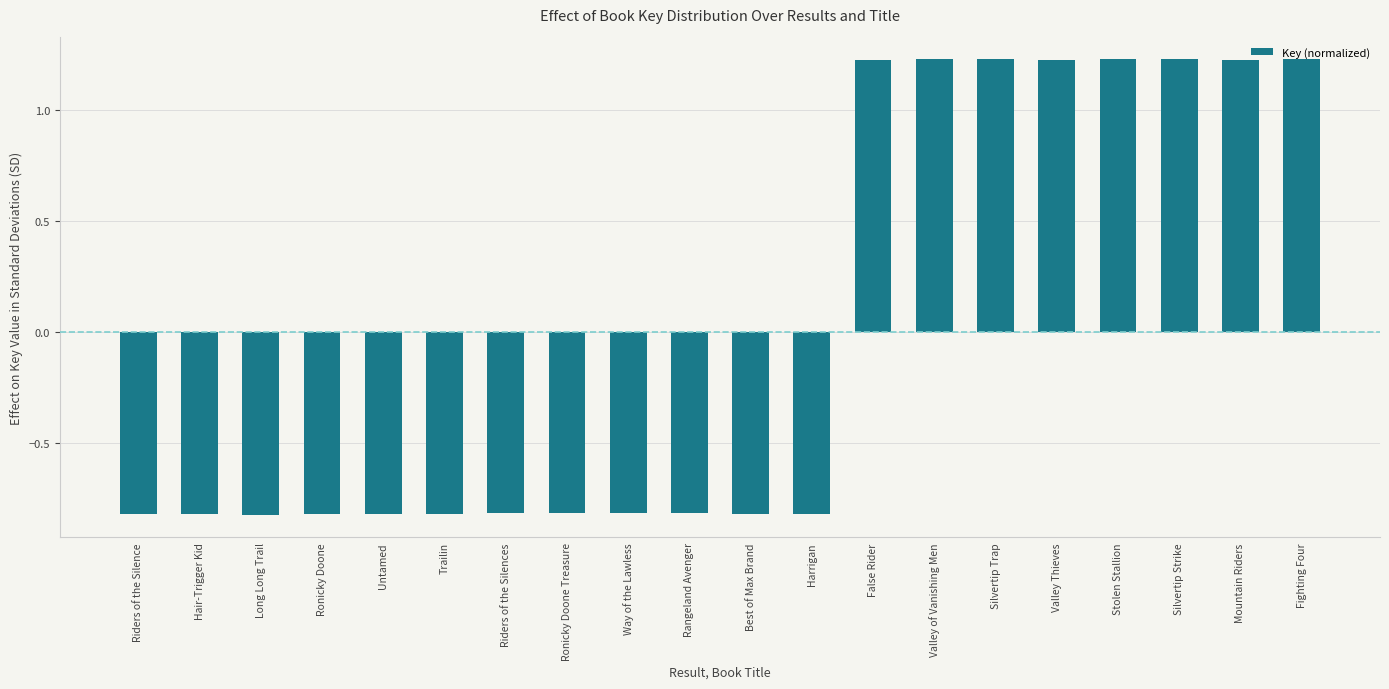

What is the difference between the maximum and minimum values?

2.0